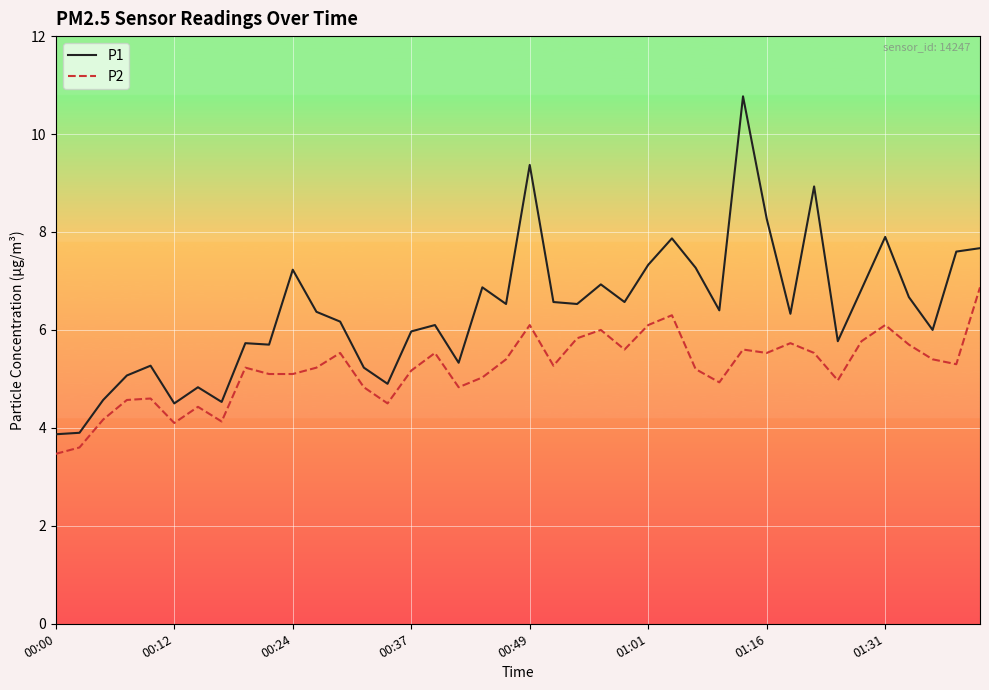

How many lines are shown in the chart?

2